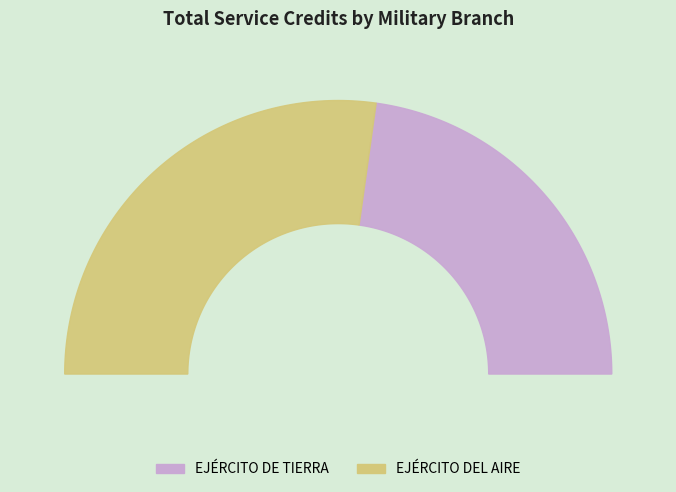

How many segments does this pie chart have?

2